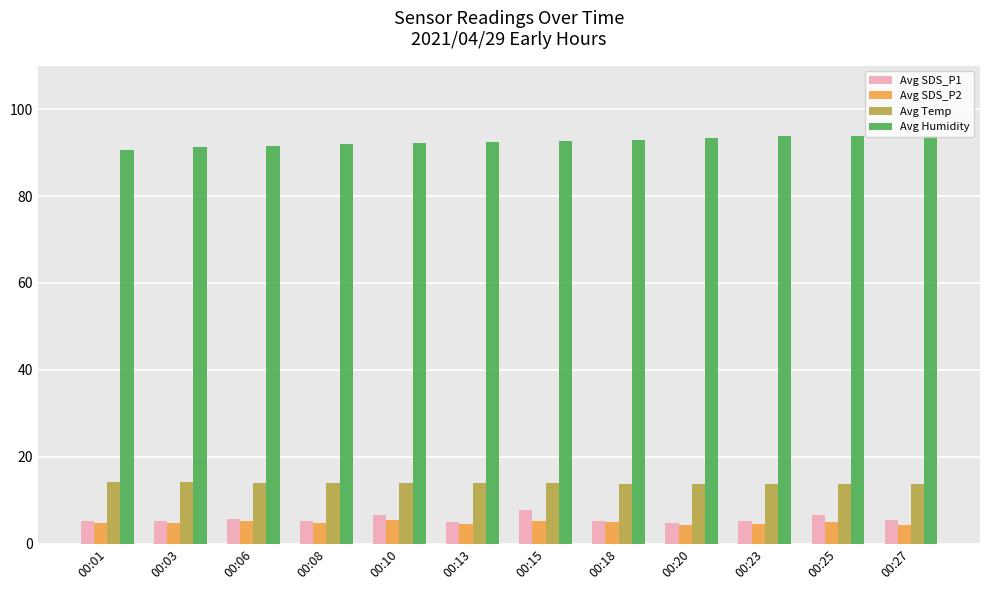

What is the difference between the second highest and minimum values in the Avg SDS_P1 series?

1.9